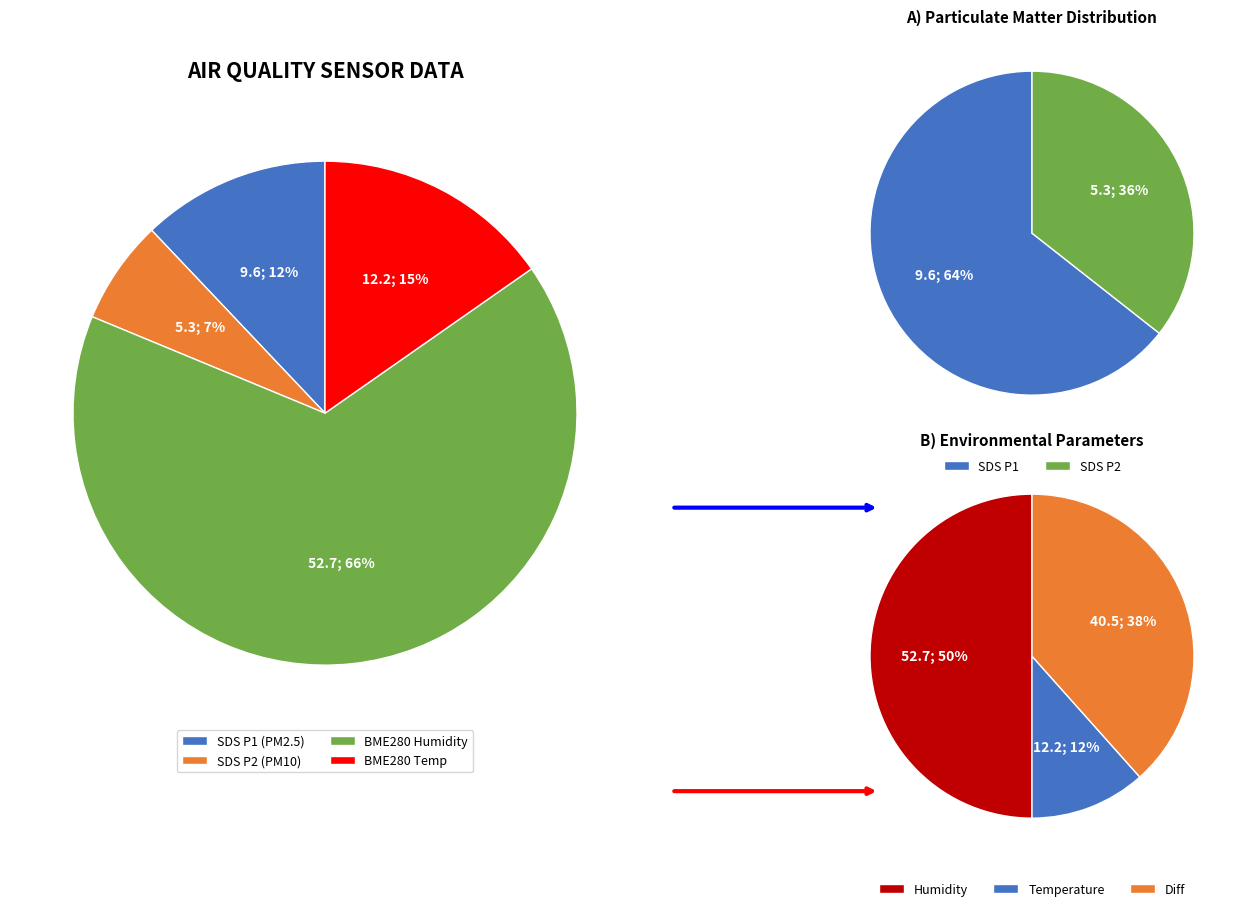

The SDS_P1 slice represents 12% of the pie. True or false?

True